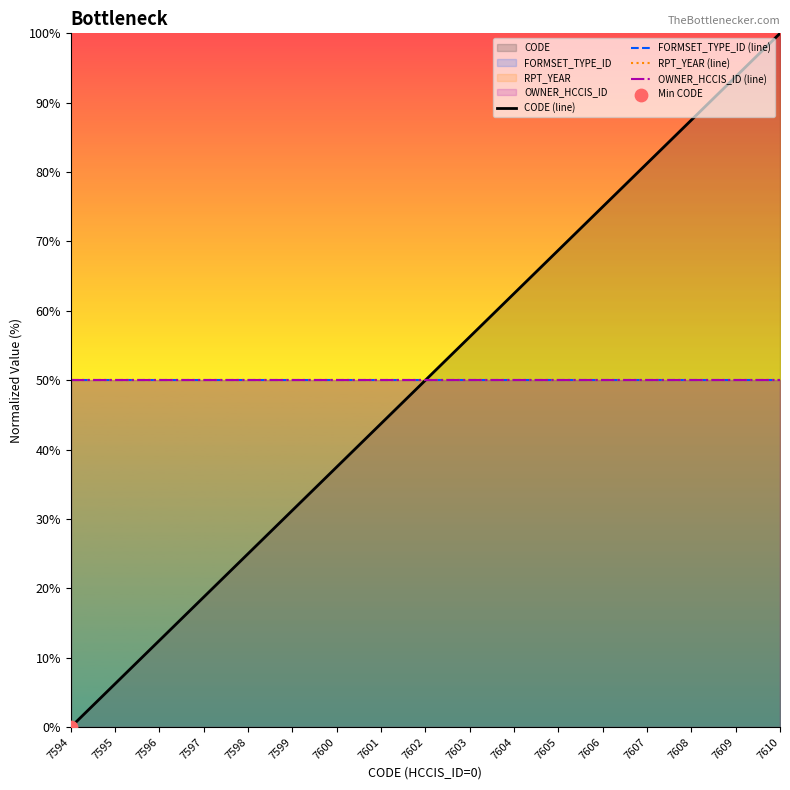

Which series reaches the minimum Y coordinate?

CODE (line)